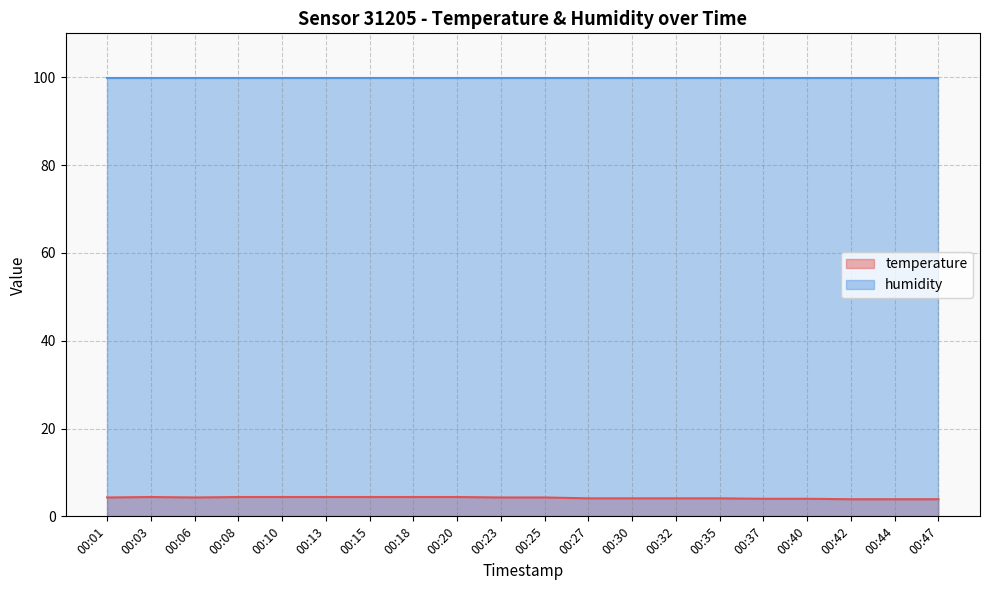

What is the approximate value at 00:15?

4.4